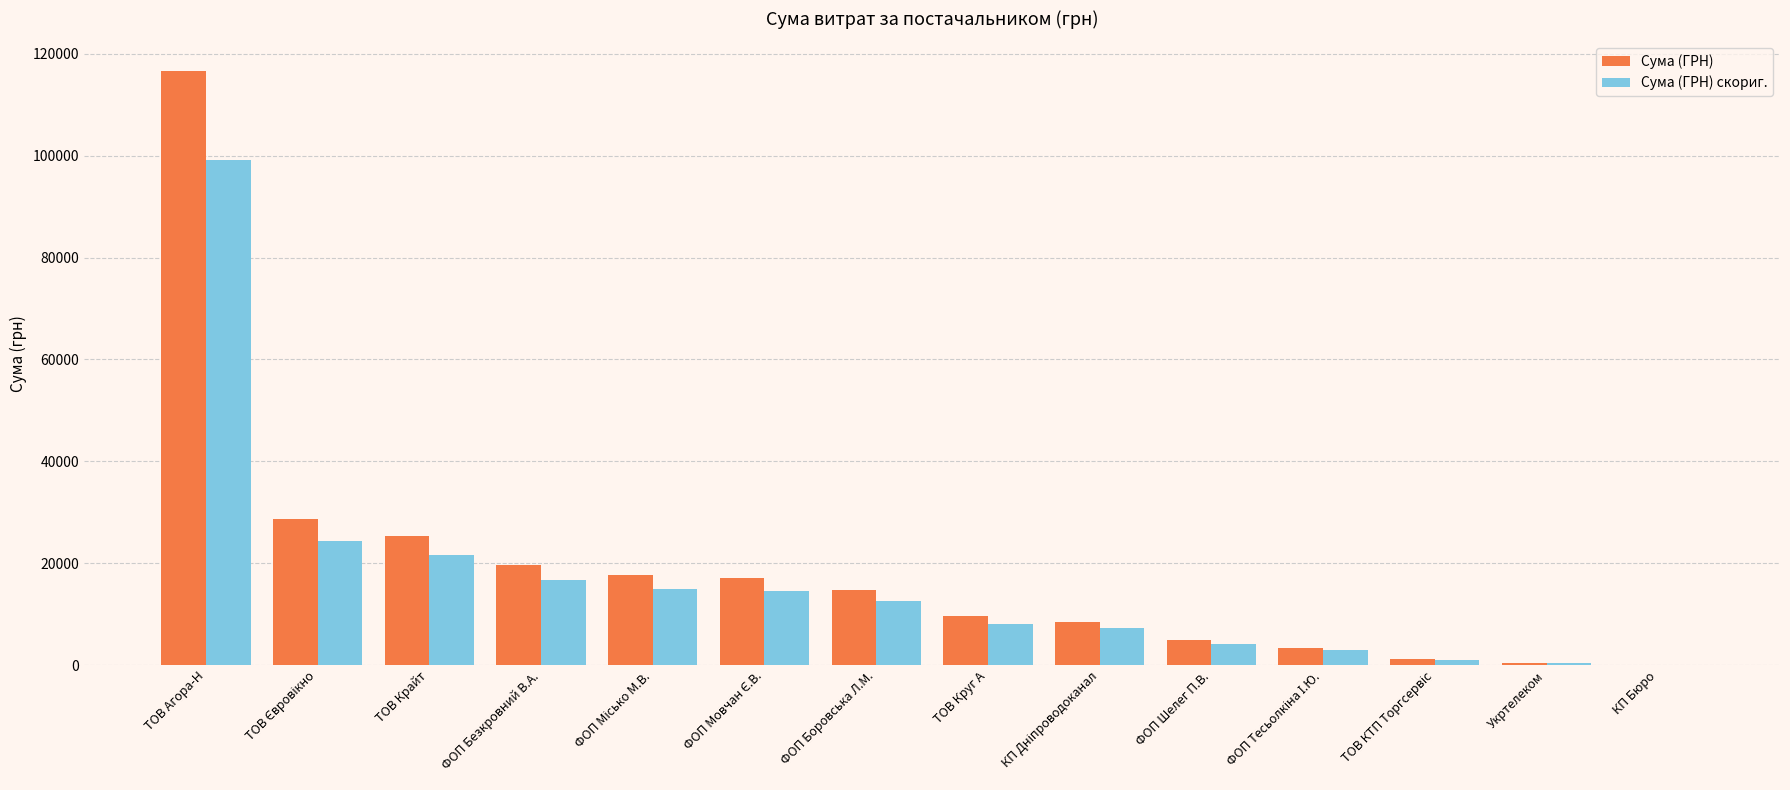

Where does the Сума (ГРН) скориг. series first go above 12485?

ТОВ Агора-Н